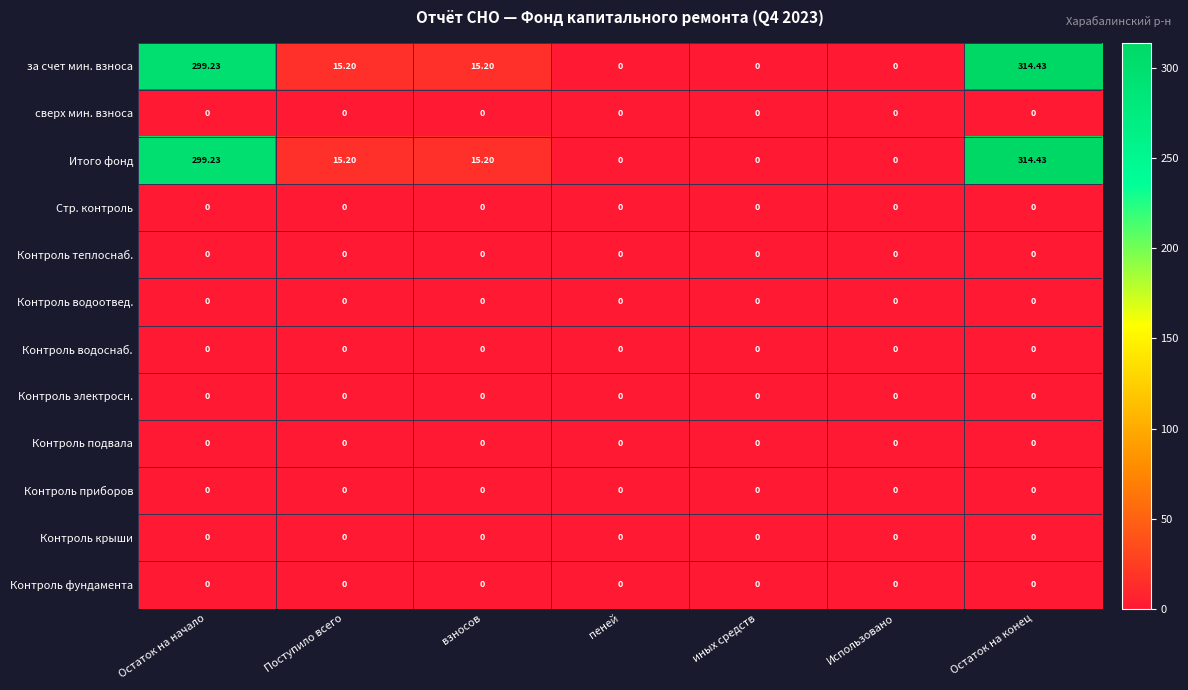

At which category is the sum across all series the highest?

Остаток на конец